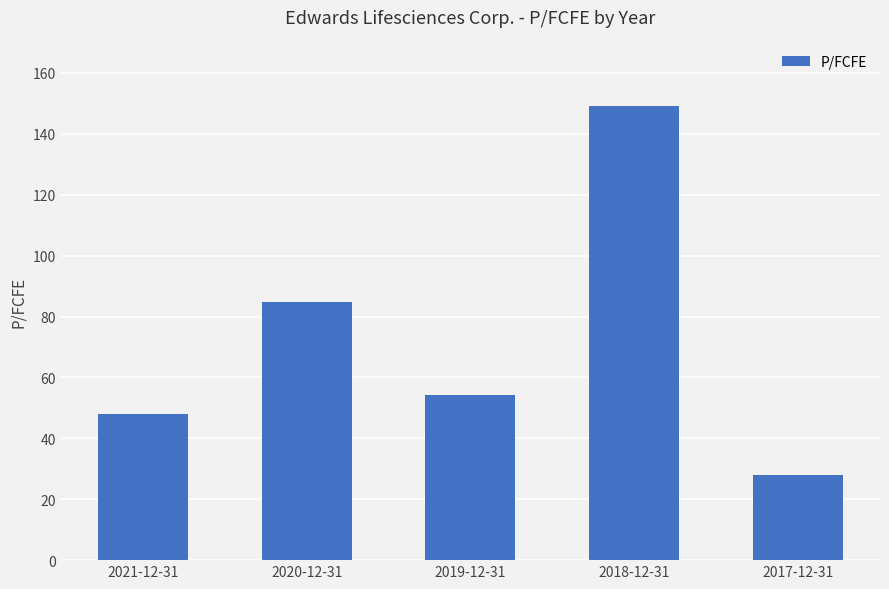

List the labels in order of value, largest first.

2018-12-31, 2020-12-31, 2019-12-31, 2021-12-31, 2017-12-31